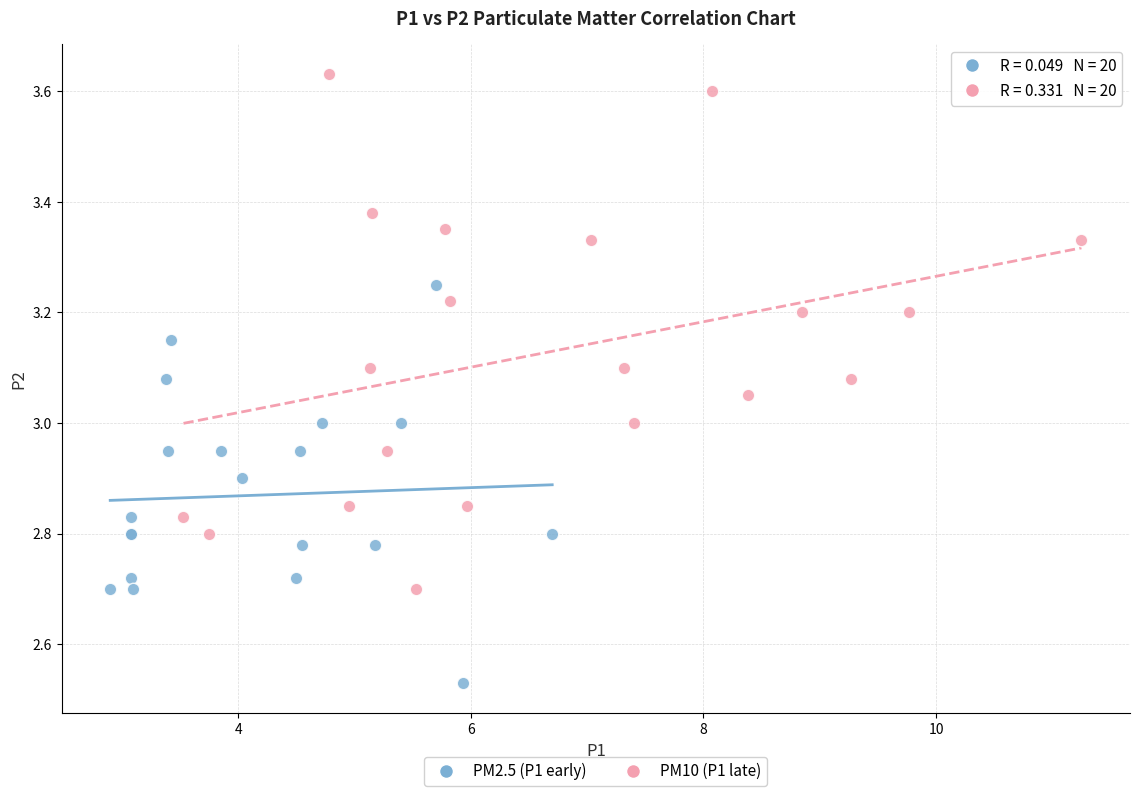

What are all the series names shown in the legend?

PM2.5 (P1 early), PM10 (P1 late)